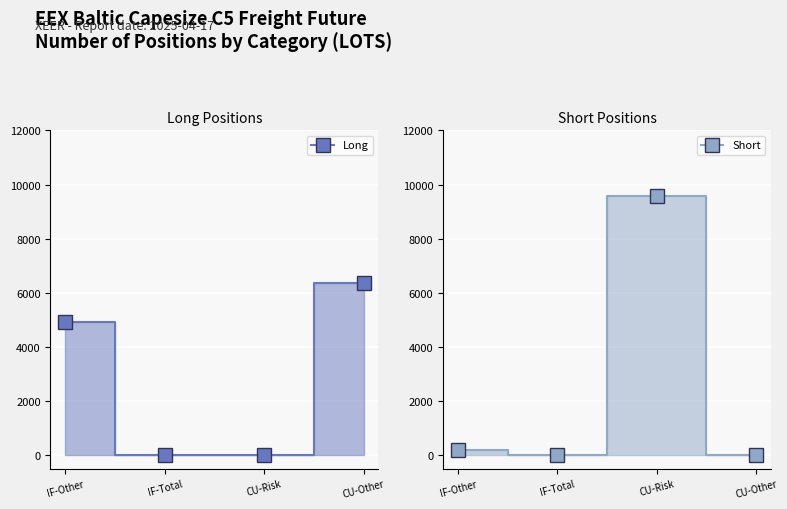

What is the label of the 3rd point from the right?

IF-Total